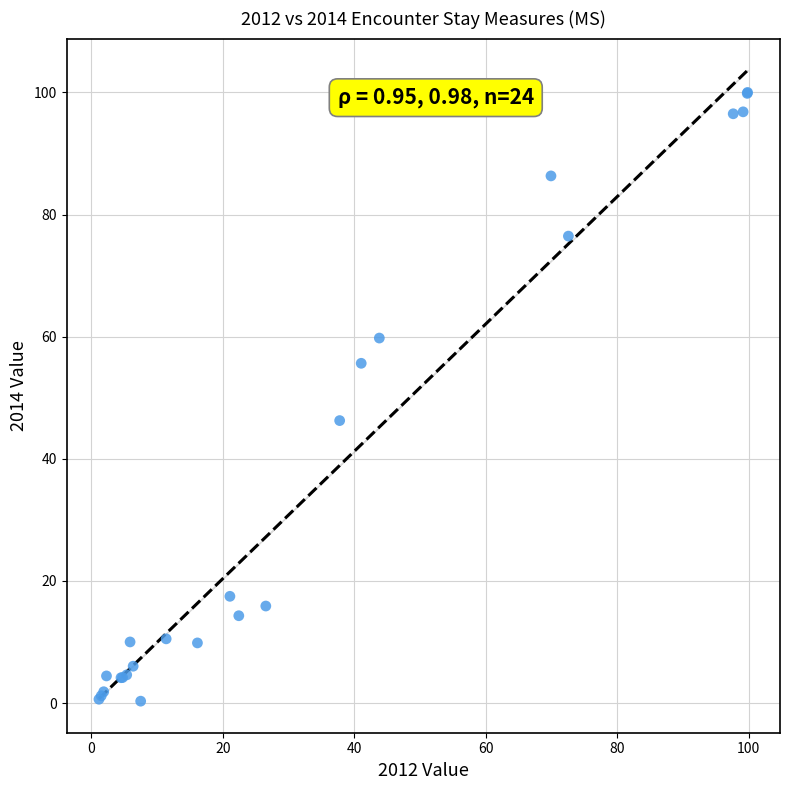

What Y value in the scatter plot is closest to 50?

46.3